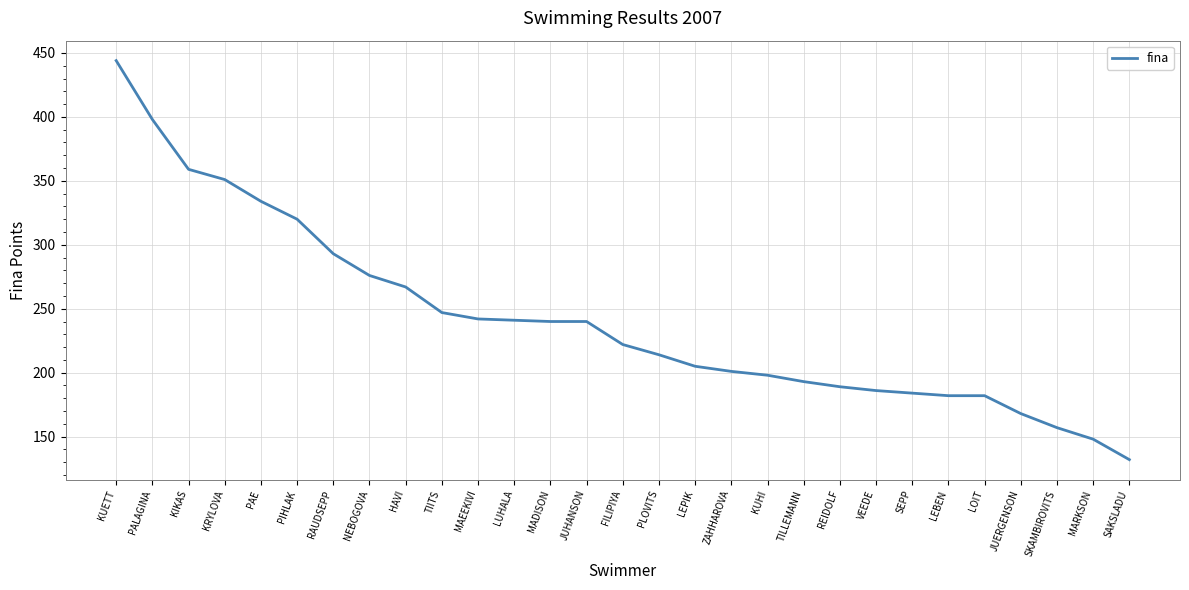

At which category does the chart reach its peak across all series?

KUETT